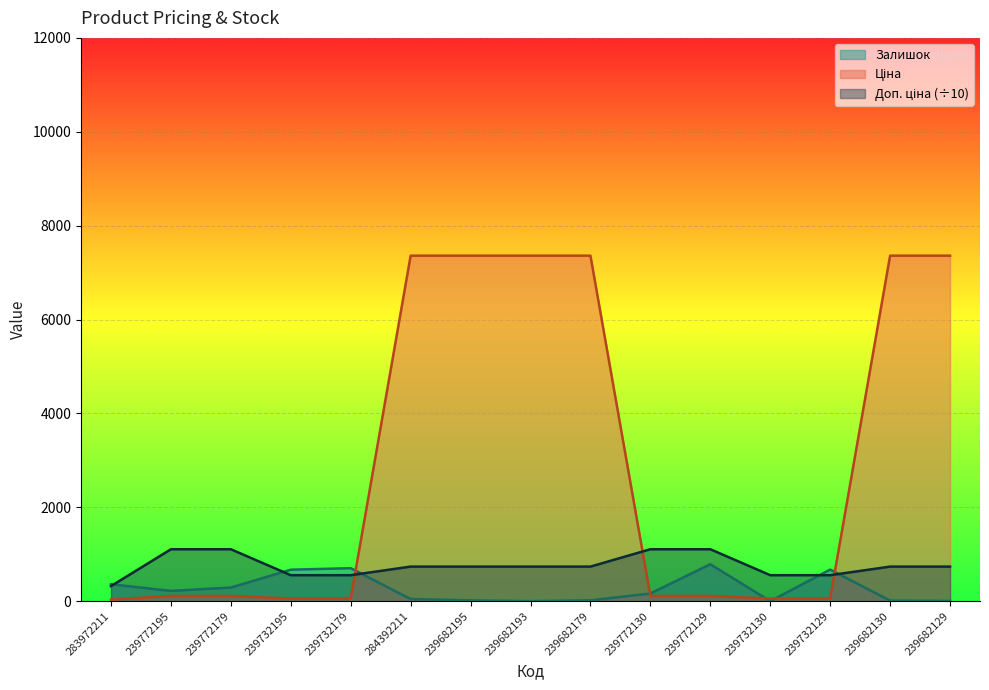

What is the sum of all Залишок values?

3953.0